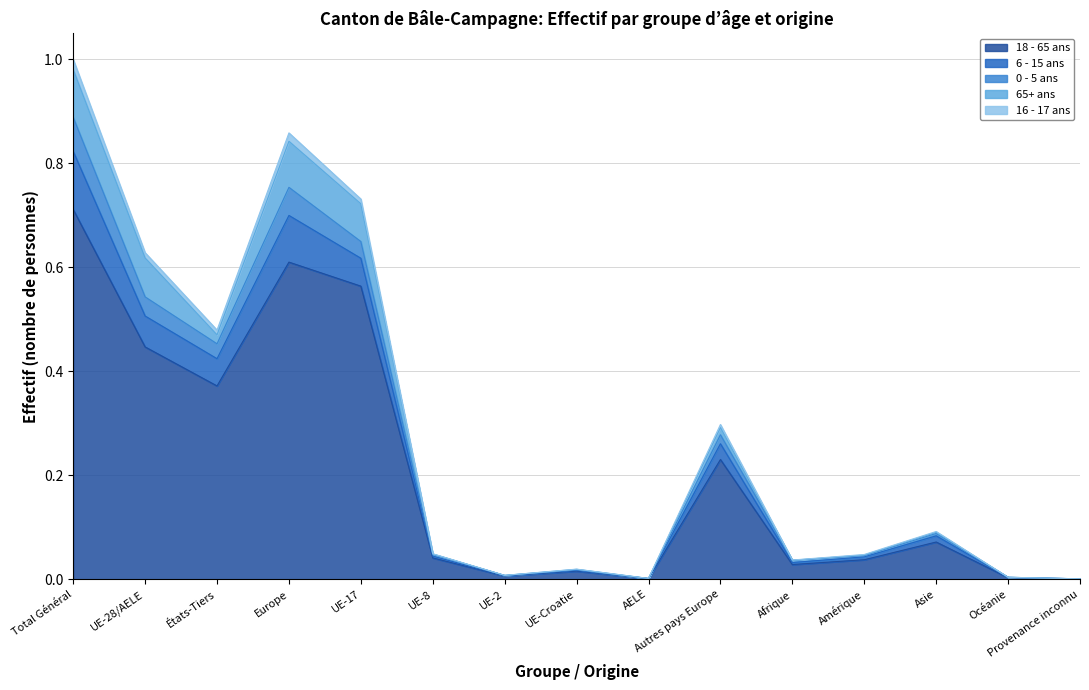

Which category has the highest value in the 18 - 65 ans series?

Total Général